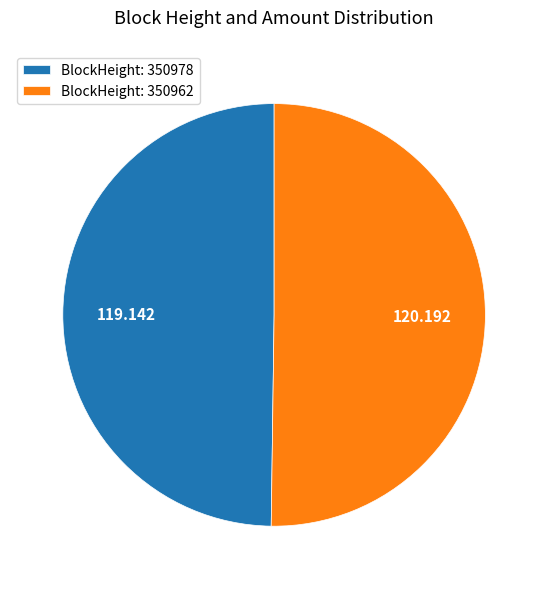

Is the sum of BlockHeight: 350962 and BlockHeight: 350978 greater than half?

Yes